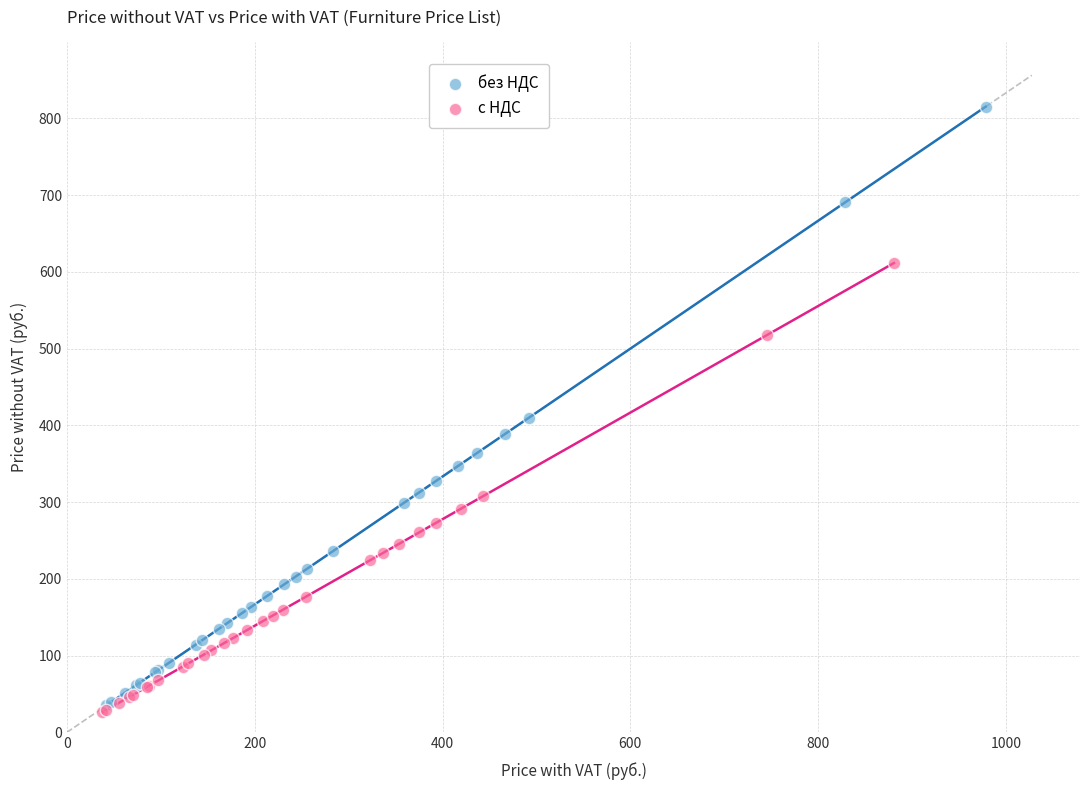

Which series contains the highest Y value?

без НДС